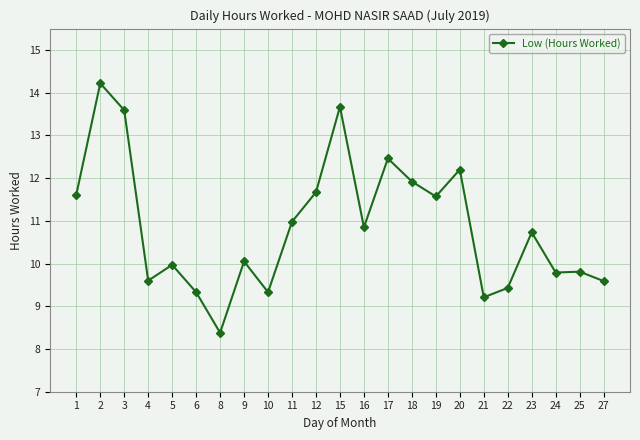

What is the sum of all values?

250.0